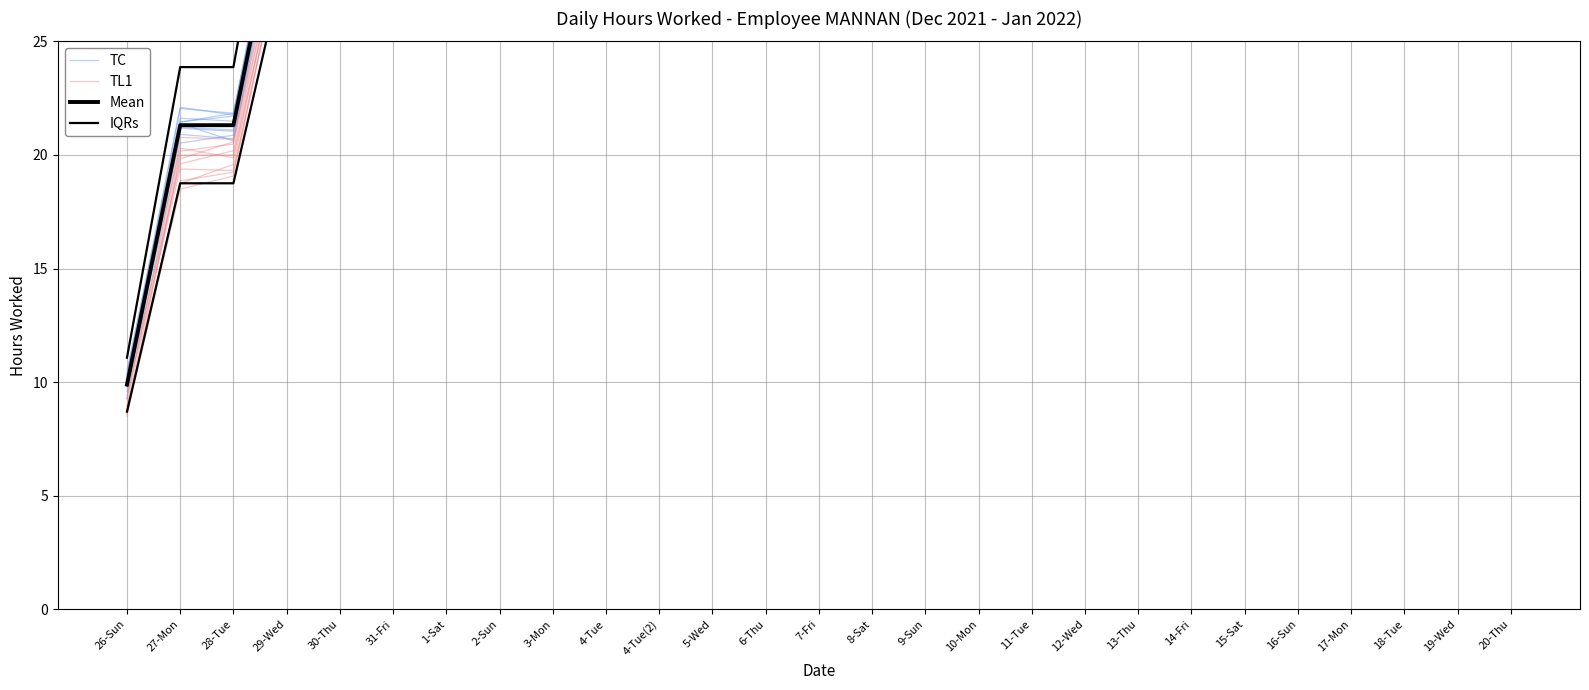

Rank the categories by TC value from highest to lowest.

20-Thu, 19-Wed, 17-Mon, 18-Tue, 16-Sun, 15-Sat, 14-Fri, 11-Tue, 12-Wed, 13-Thu, 9-Sun, 10-Mon, 8-Sat, 7-Fri, 4-Tue(2), 6-Thu, 5-Wed, 4-Tue, 3-Mon, 2-Sun, 1-Sat, 29-Wed, 30-Thu, 31-Fri, 28-Tue, 27-Mon, 26-Sun